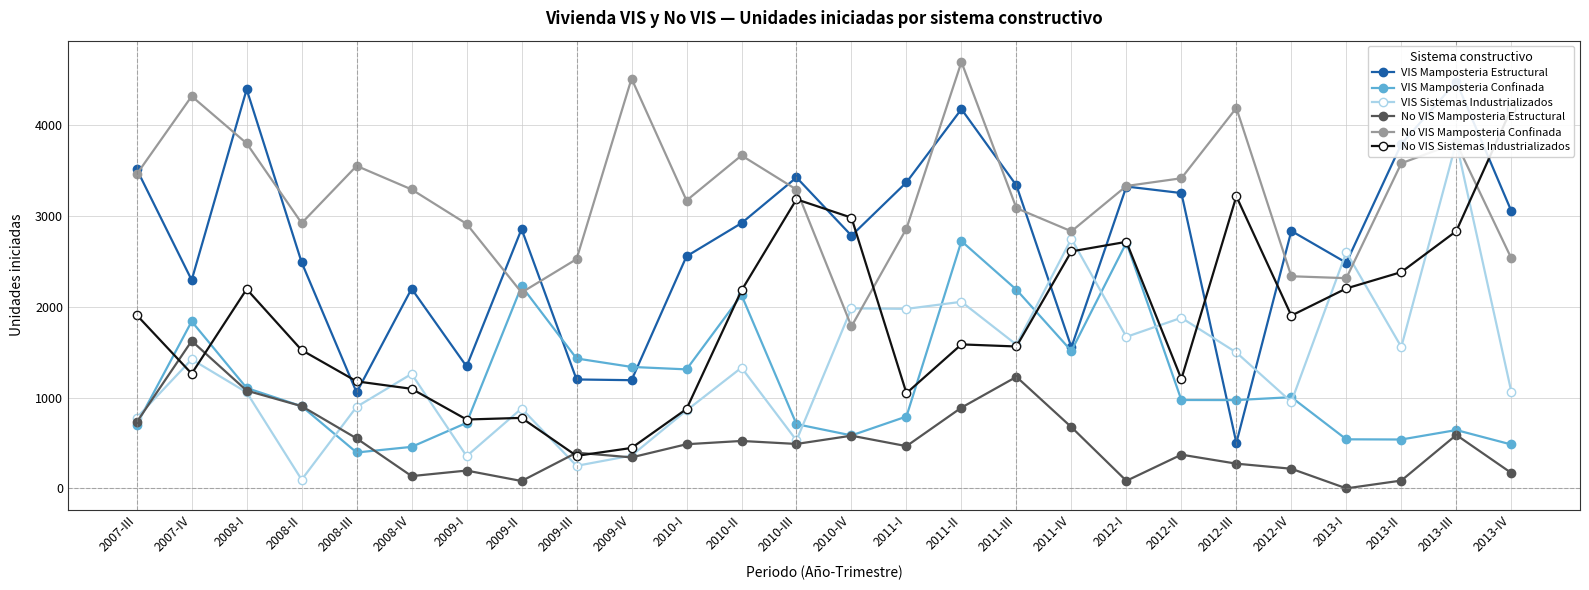

What is the lowest value of the VIS Mamposteria Estructural series?

501